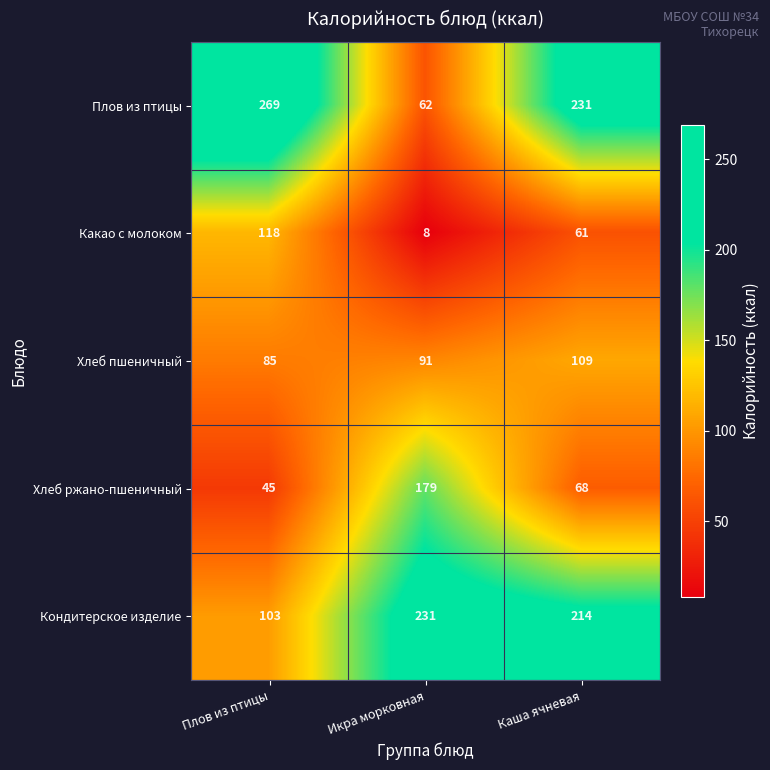

What is the sum of all Какао с молоком values?

187